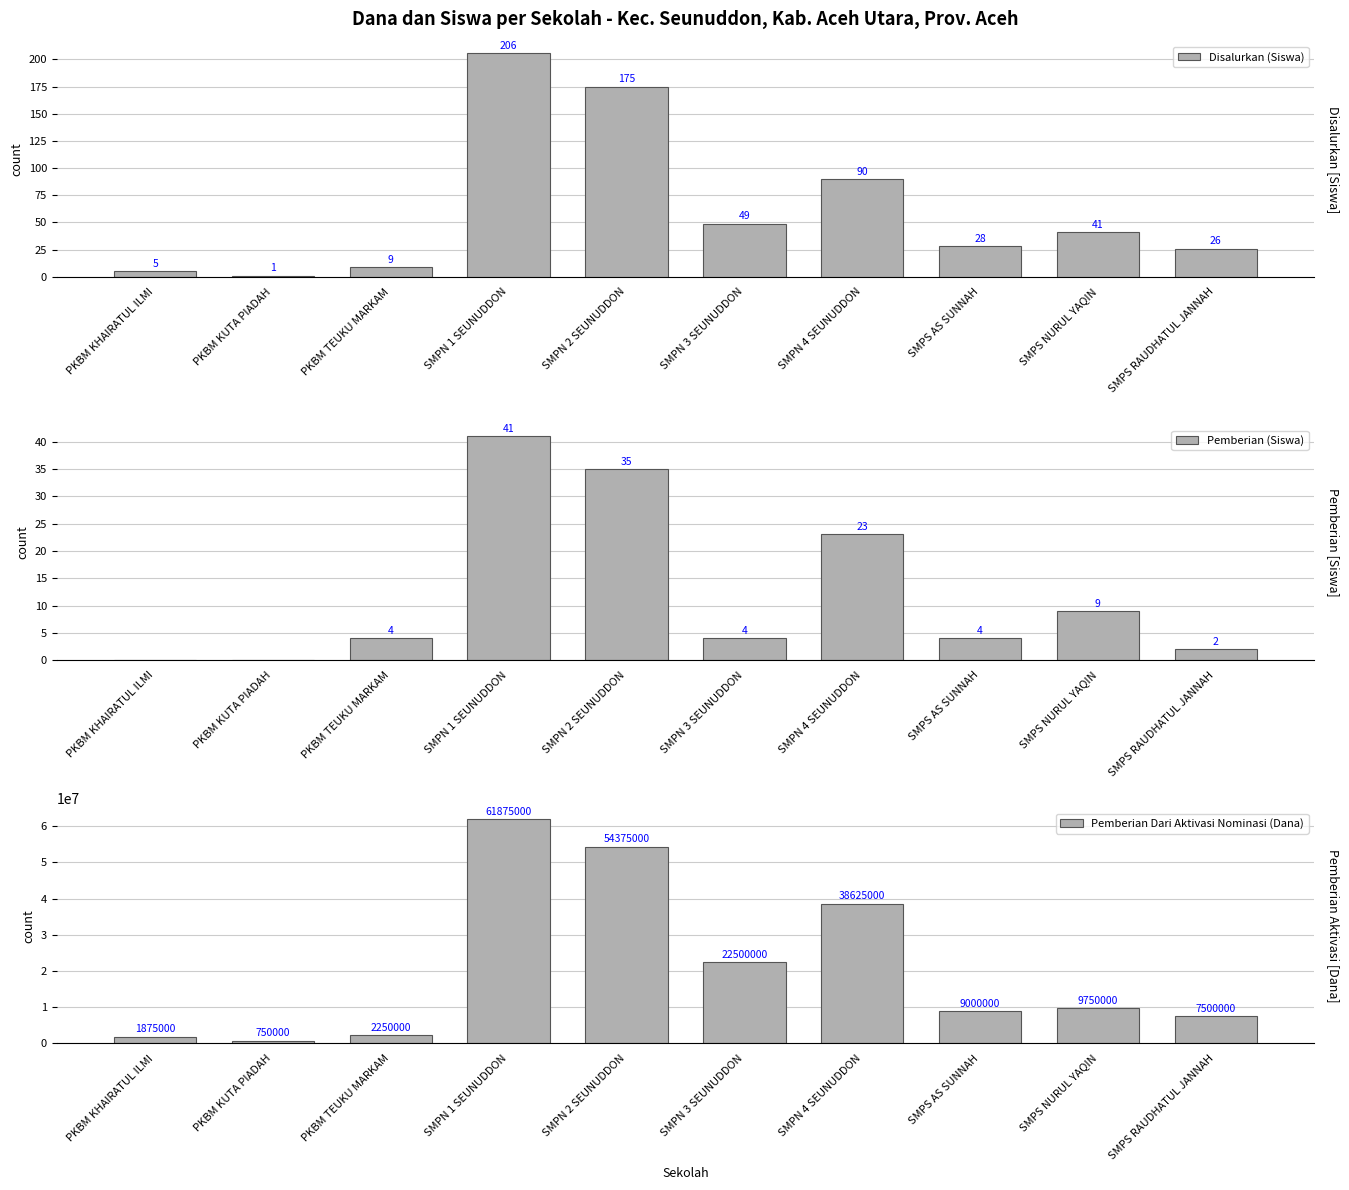

Reading left to right, transcribe all the data shown in this chart.

Disalurkan (Siswa): 5	1	9	206	175	49	90	28	41	26
Pemberian (Siswa): 0	0	4	41	35	4	23	4	9	2
Pemberian Dari Aktivasi Nominasi (Dana): 1875000	750000	2250000	61875000	54375000	22500000	38625000	9000000	9750000	7500000